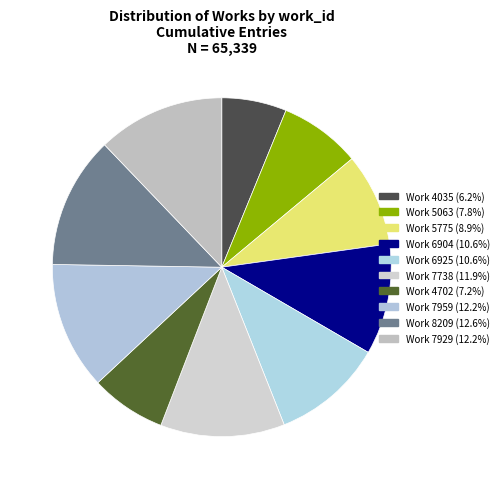

Does Work 7959 account for over 50% of the chart?

No